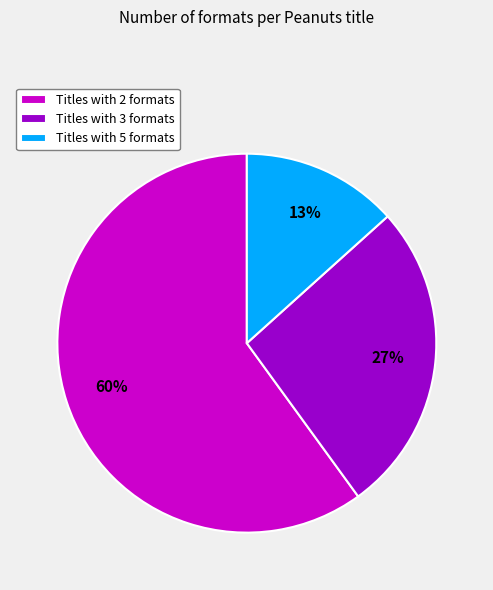

To the nearest percent, what percentage of the pie is Titles with 3 formats?

27%